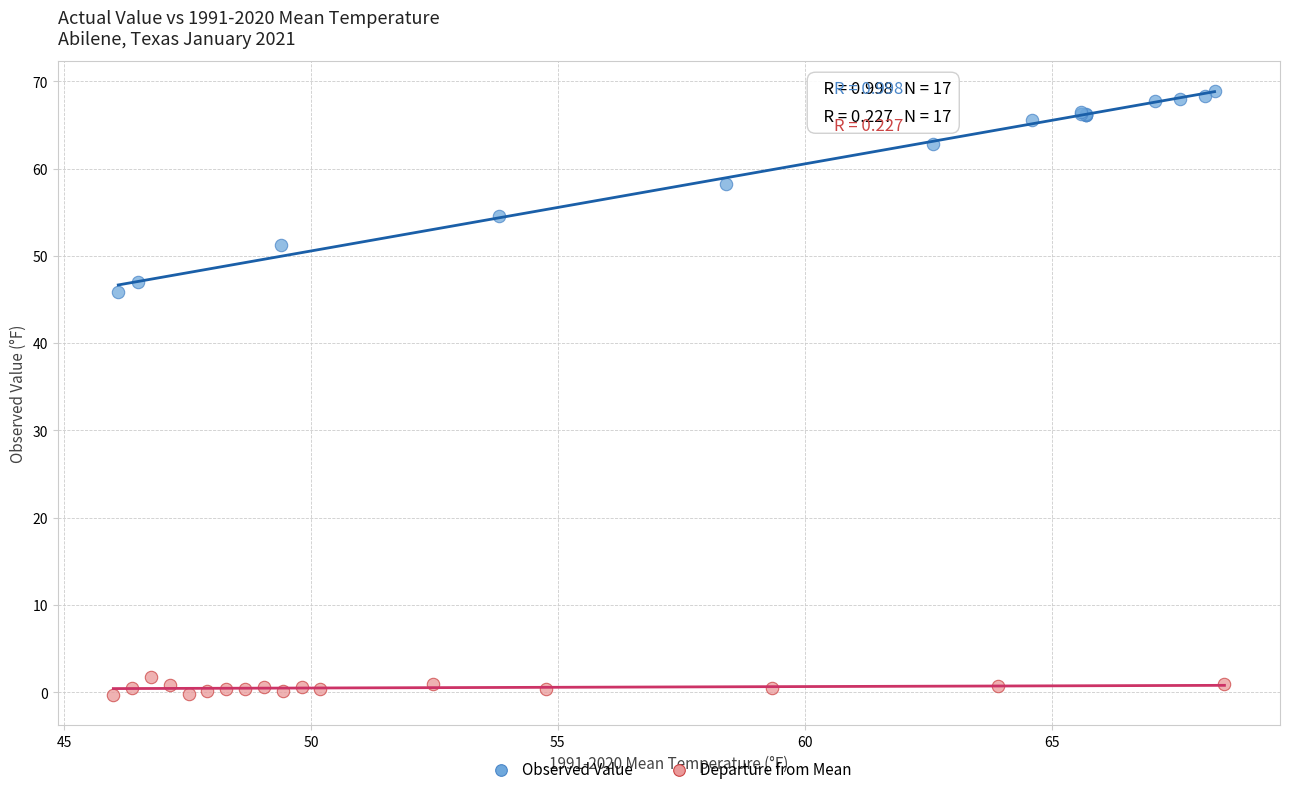

Which series has the widest spread of Y values?

Observed Value